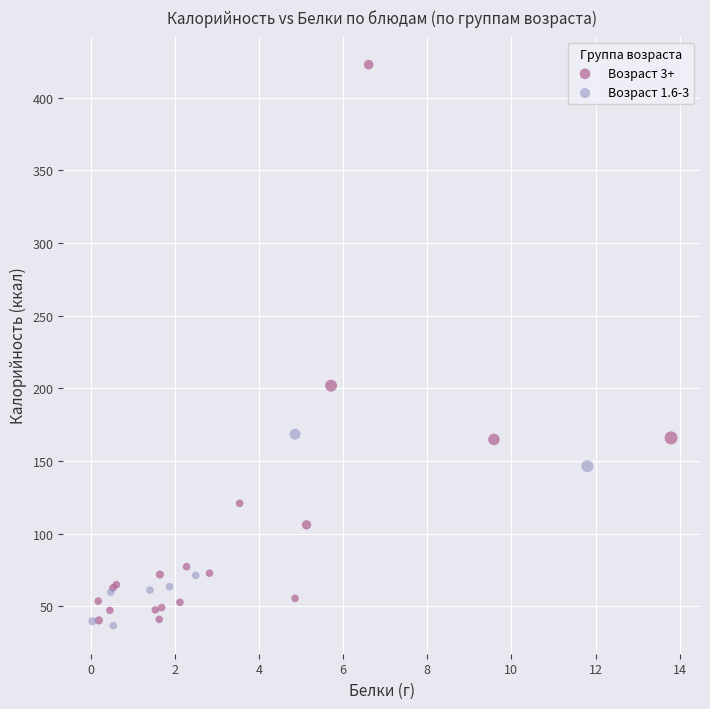

Which series contains the highest Y value?

Возраст 3+